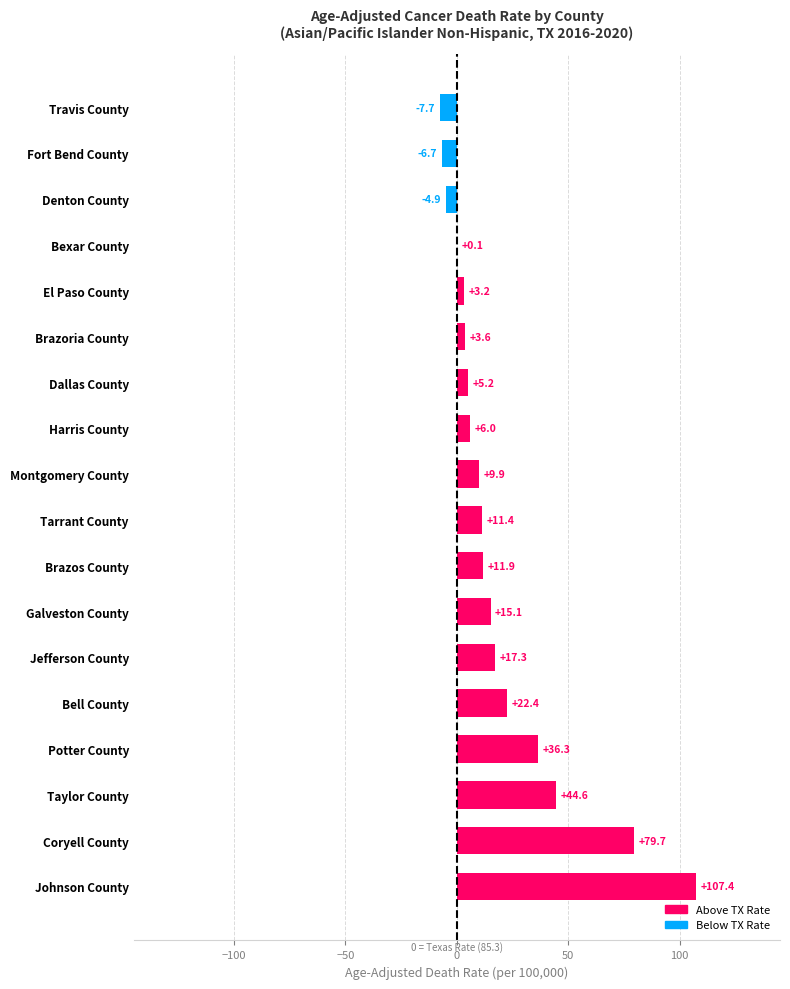

True or false: the data shows 0.1 at Bexar County.

True